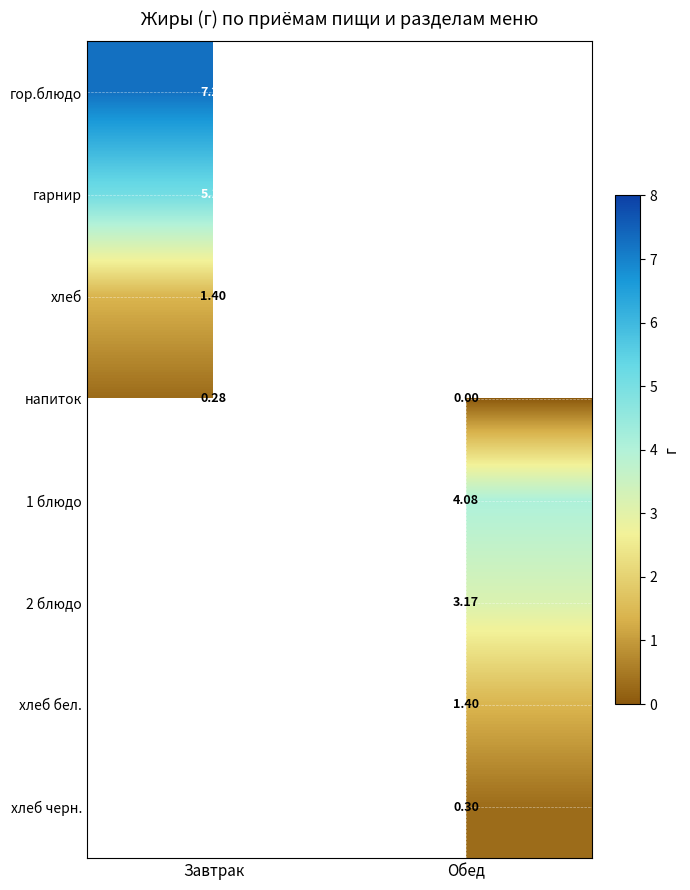

Rank the categories by гарнир value from lowest to highest.

Обед, Завтрак